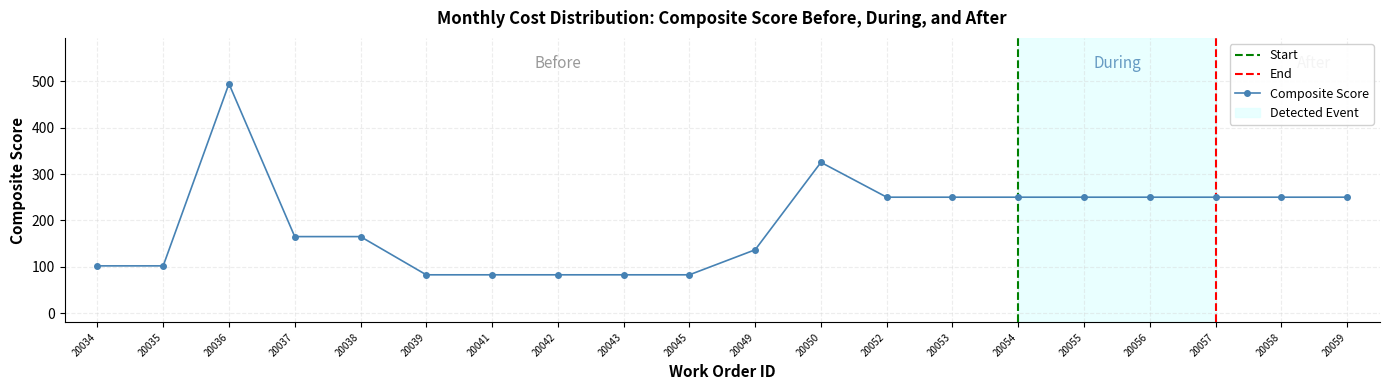

Reading right to left, transcribe all the data shown in this chart.

250.0	250.0	250.0	250.0	250.0	250.0	250.0	250.0	325.2	136.5	82.5	82.5	82.5	82.5	82.5	164.9	164.9	494.8	101.8	101.8